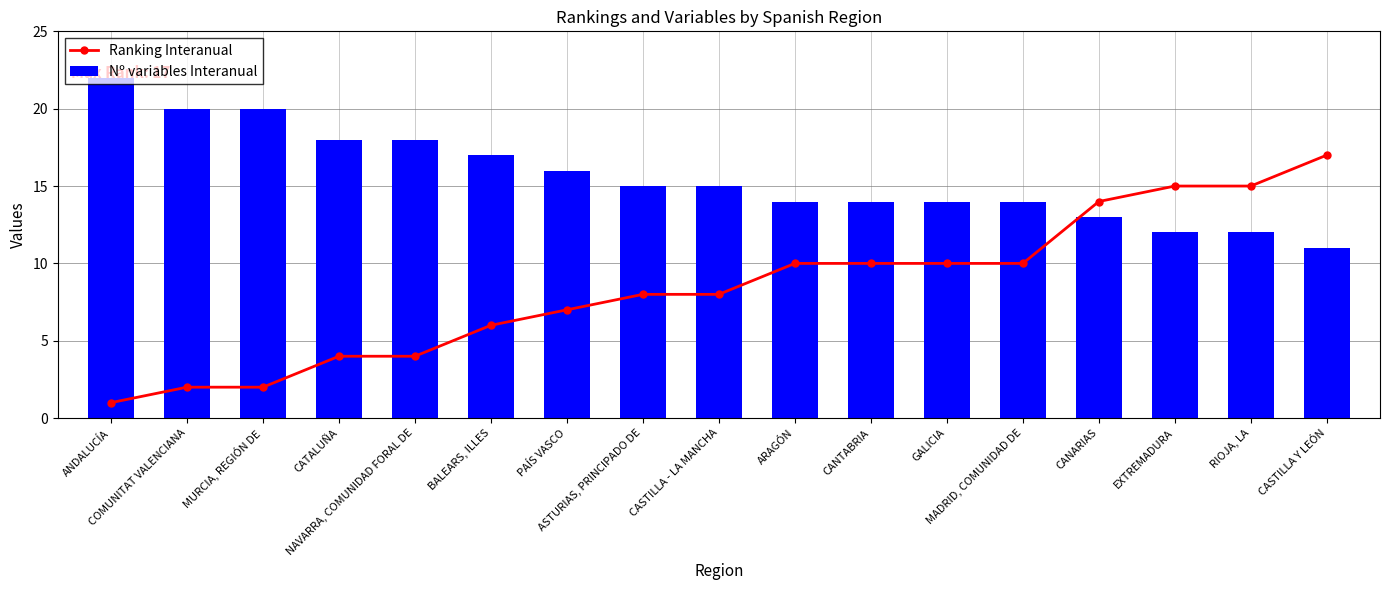

Which series has the largest range (max minus min)?

Ranking Interanual